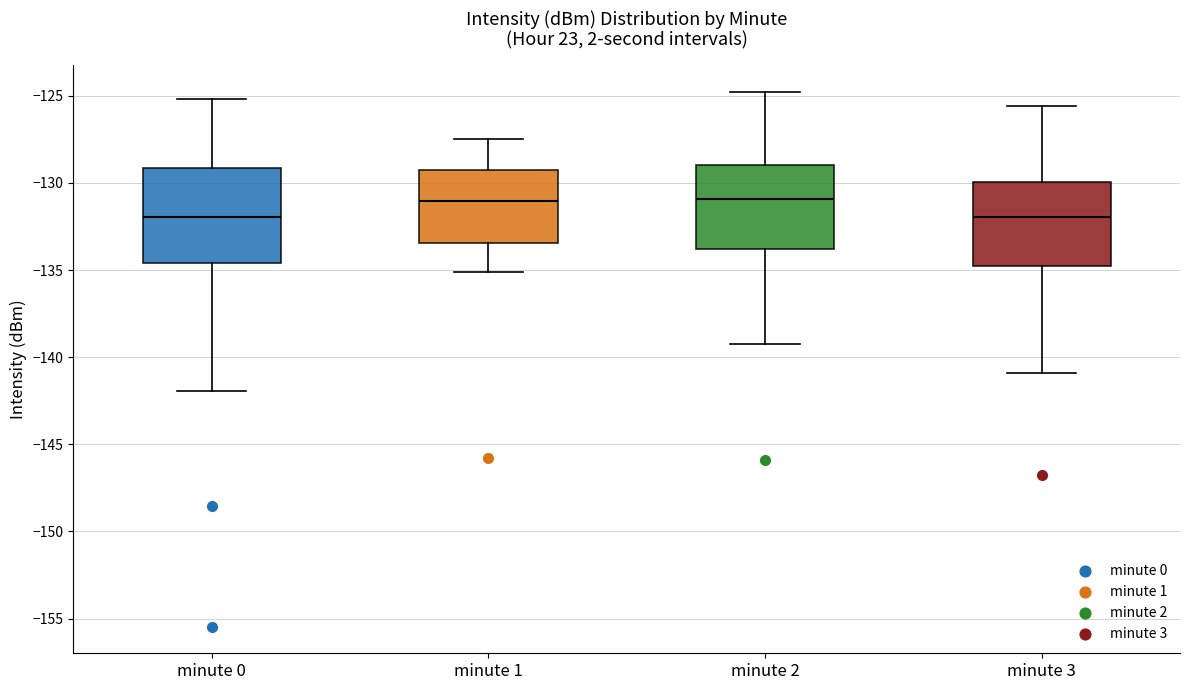

Which box is the tallest, from its lower edge to its upper edge?

minute 0